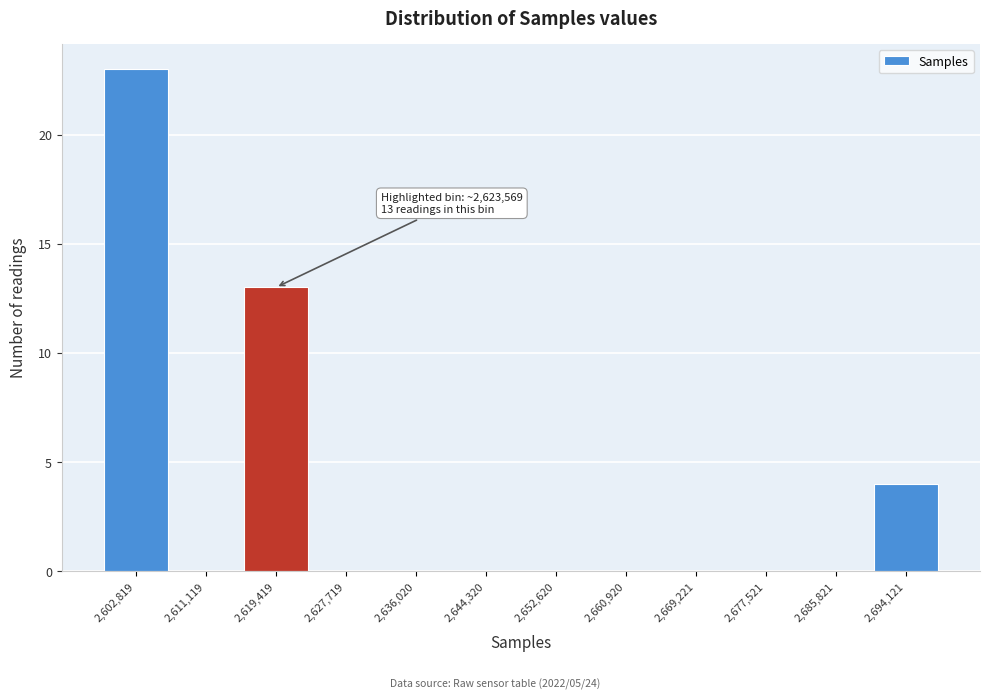

Reading right to left, transcribe all the data shown in this chart.

2,694,121=4	2,685,821=0	2,677,521=0	2,669,221=0	2,660,920=0	2,652,620=0	2,644,320=0	2,636,020=0	2,627,719=0	2,619,419=13	2,611,119=0	2,602,819=23